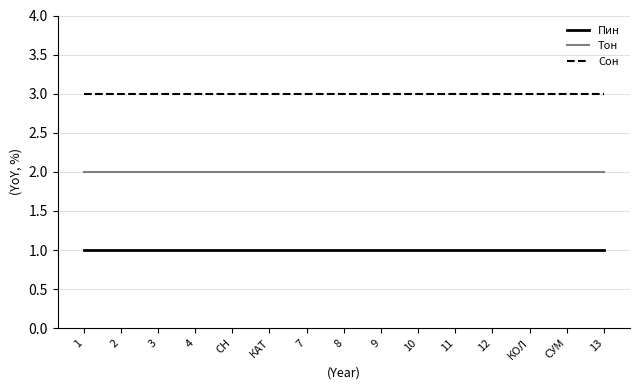

True or false: Сон and Пин cross at least once.

False